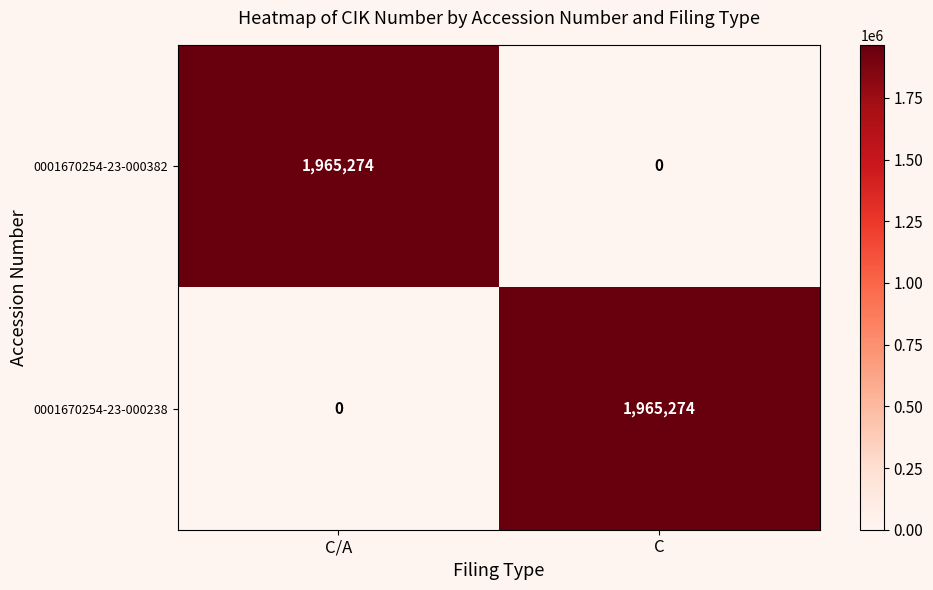

What is the sum of all 0001670254-23-000382 values?

1965274